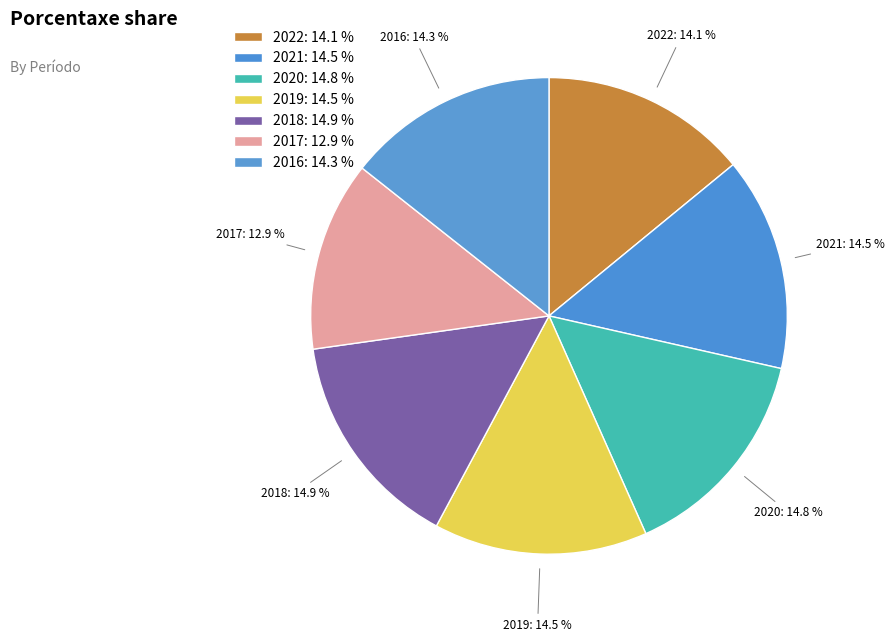

True or false: 2018 accounts for 15% of the total.

True